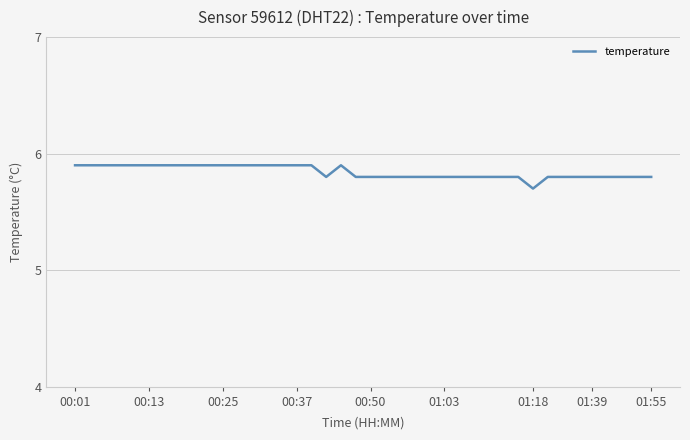

What is the minimum value shown in the chart?

5.7